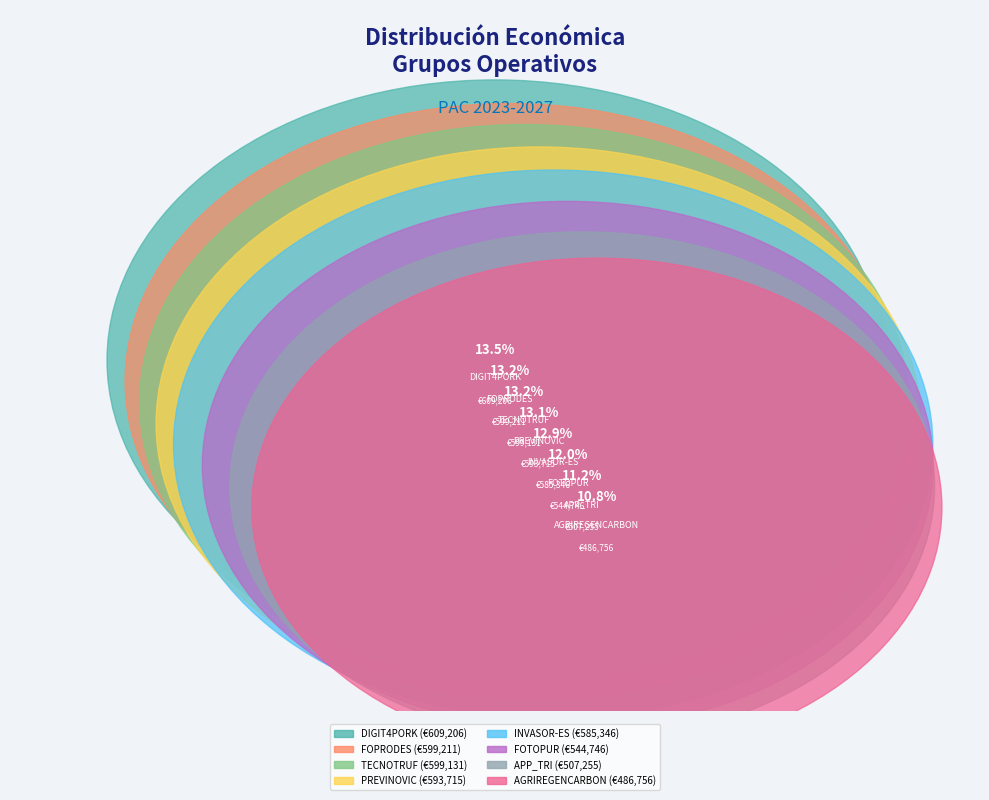

What is the smallest slice in the pie chart?

AGRIREGENCARBON